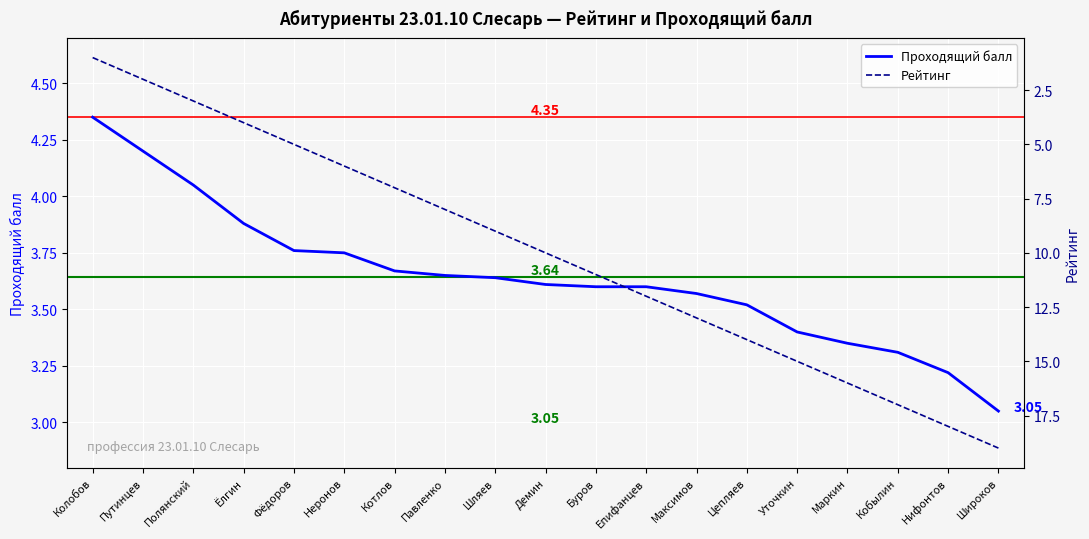

Rank the series by their average value, from lowest to highest.

Проходящий балл, Рейтинг